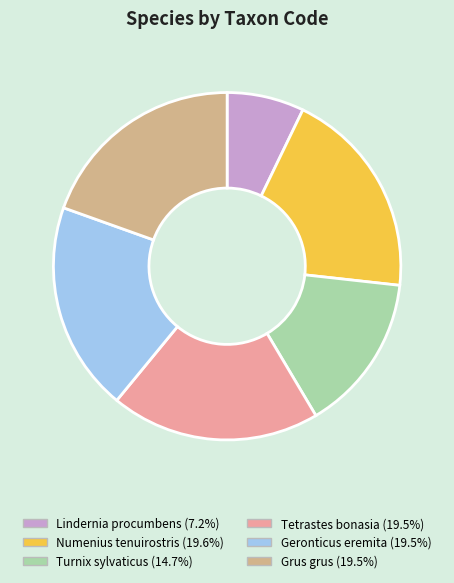

Does Turnix sylvaticus account for over 50% of the chart?

No